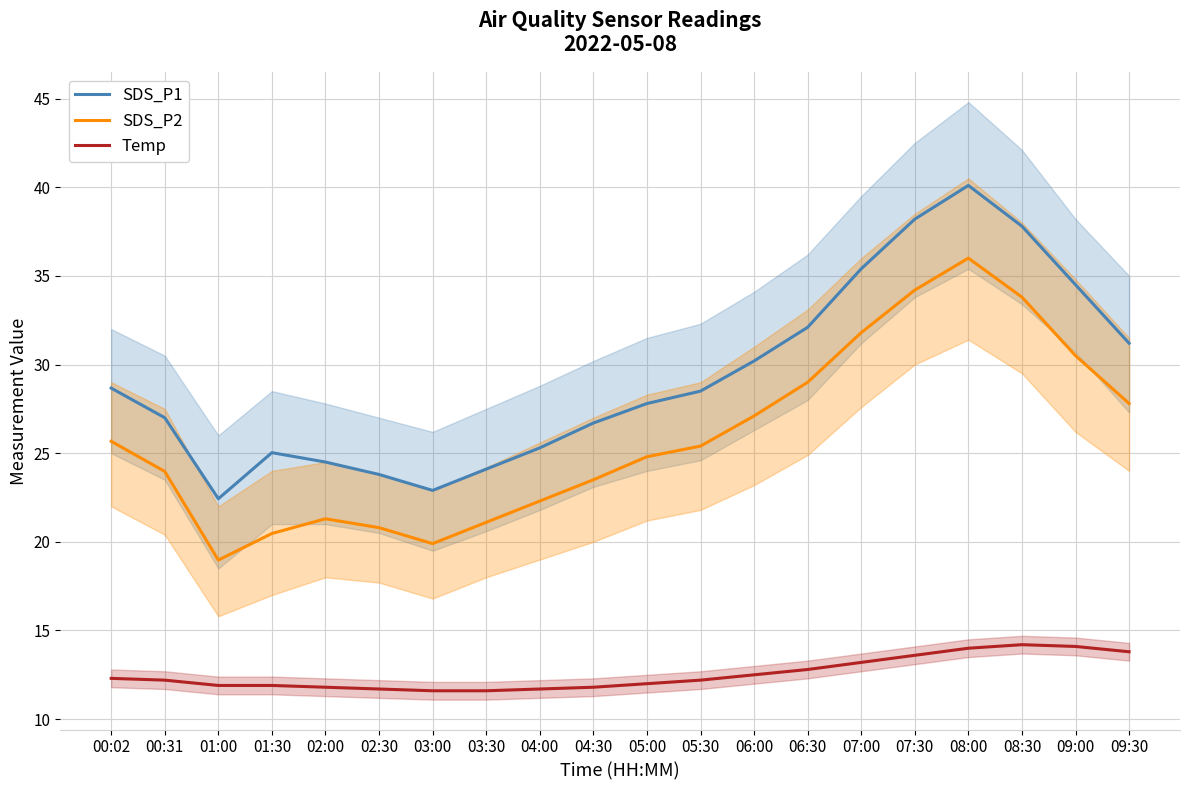

At which label does SDS_P2 first exceed 25?

00:02